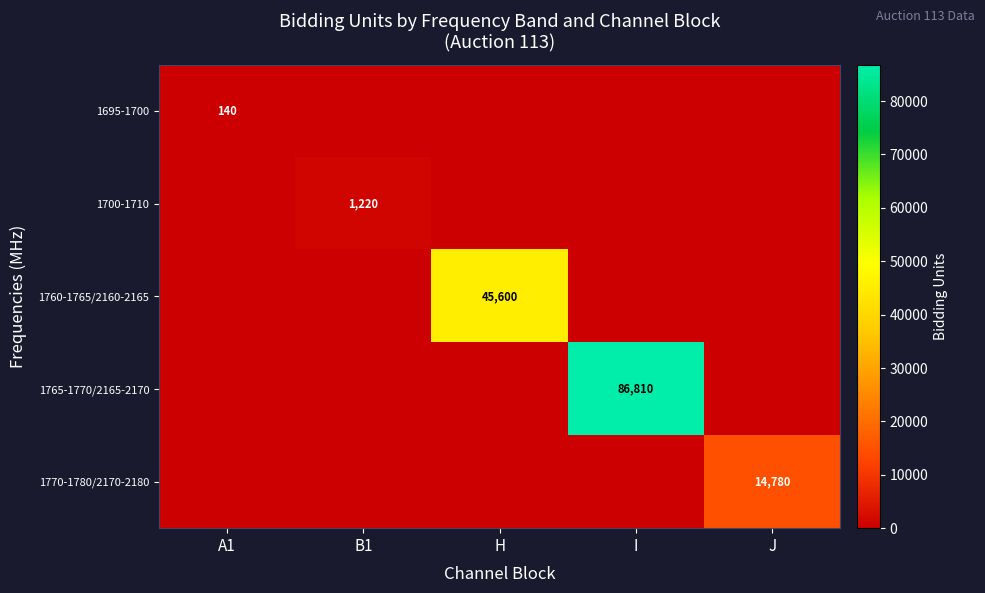

The 1765-1770/2165-2170 series shows 86810 at I. True or false?

True